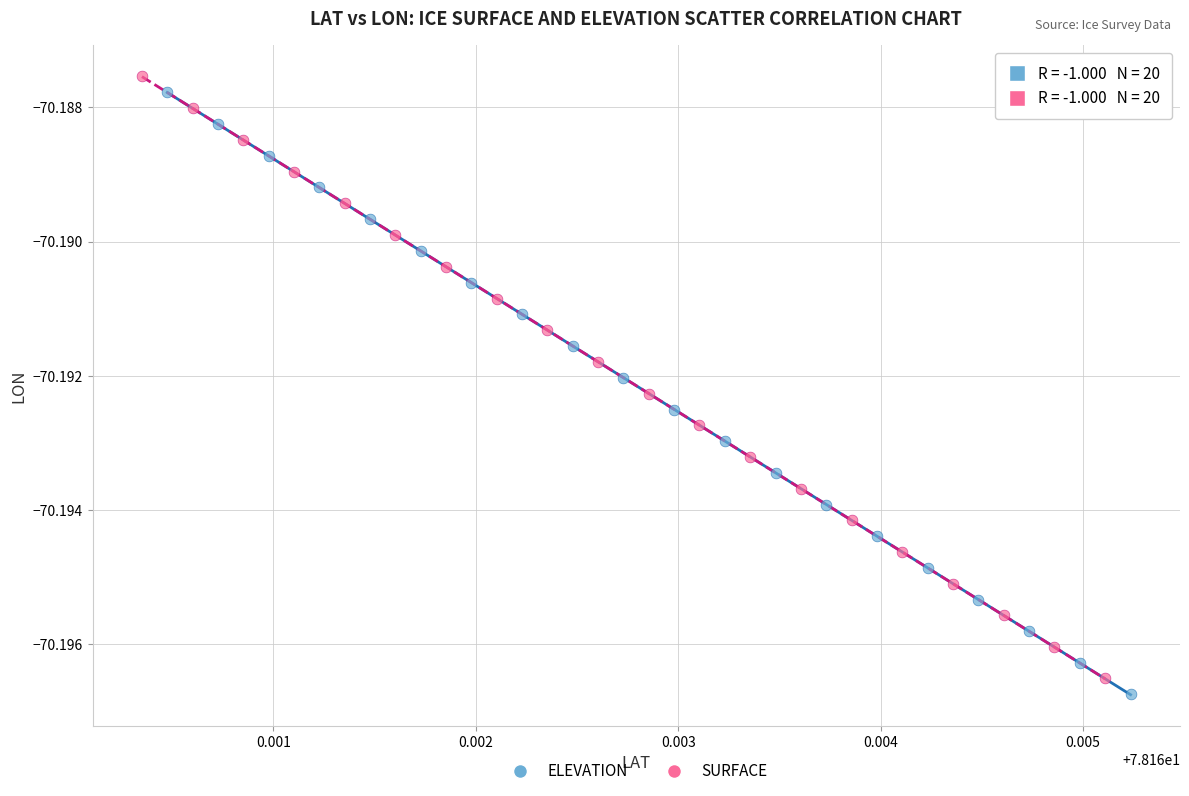

What are all the series names shown in the legend?

ELEVATION, SURFACE